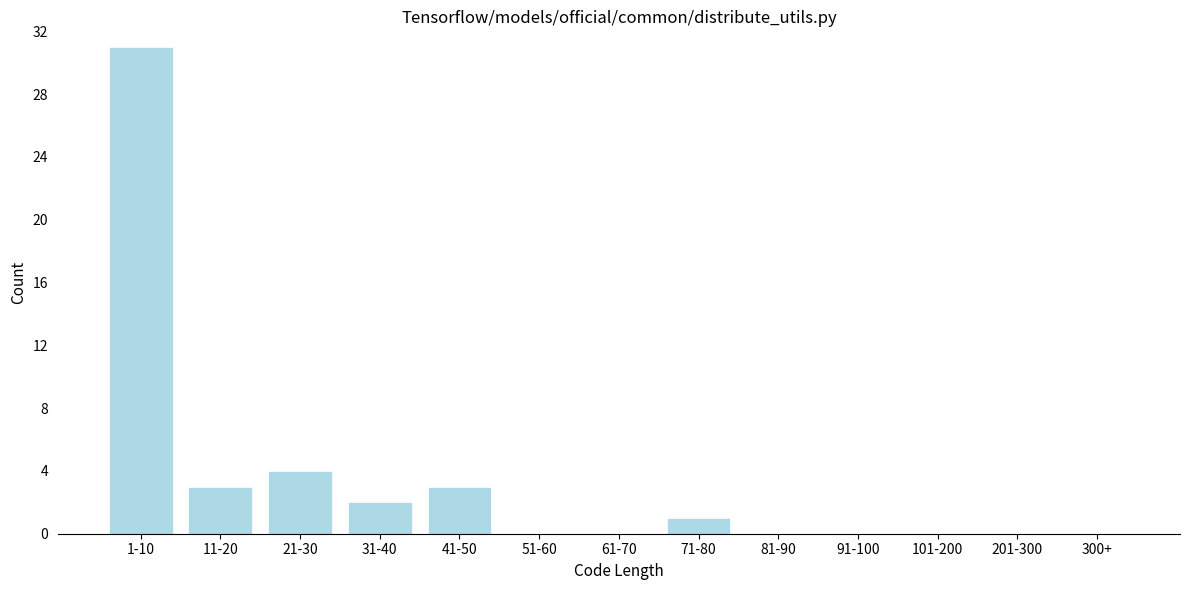

Reading right to left, transcribe all the data shown in this chart.

300+=0	201-300=0	101-200=0	91-100=0	81-90=0	71-80=1	61-70=0	51-60=0	41-50=3	31-40=2	21-30=4	11-20=3	1-10=31